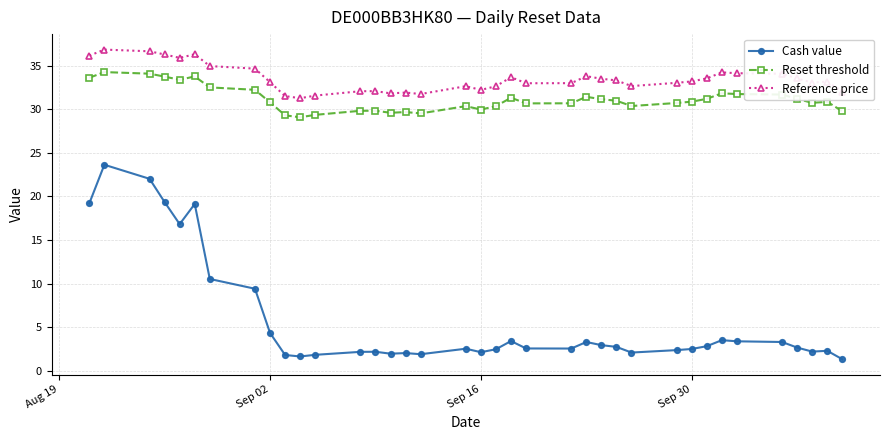

Which series has the largest range (max minus min)?

Cash value